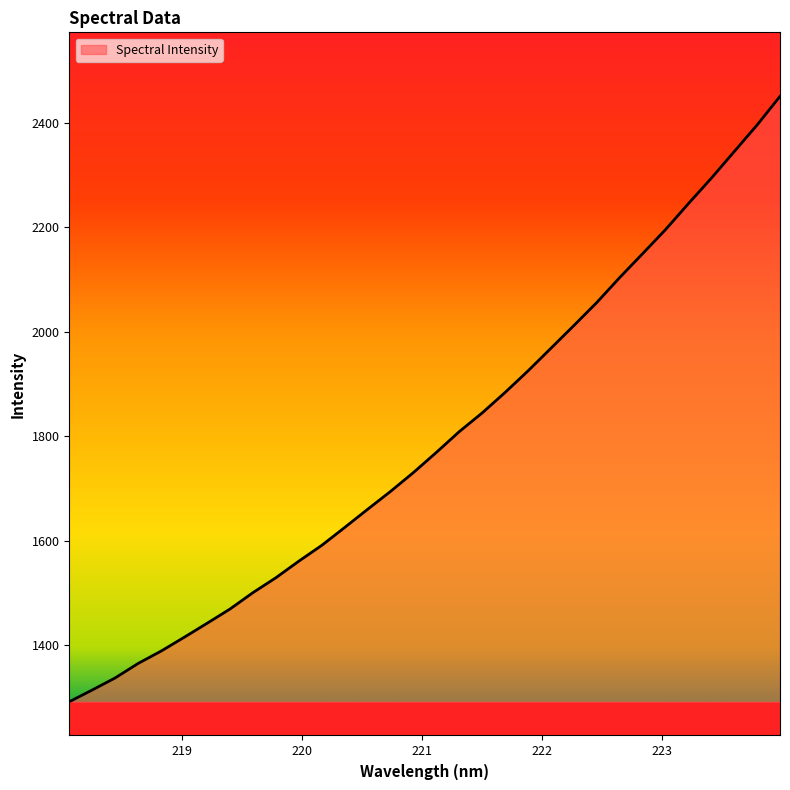

Count the number of values greater than 1769.

16